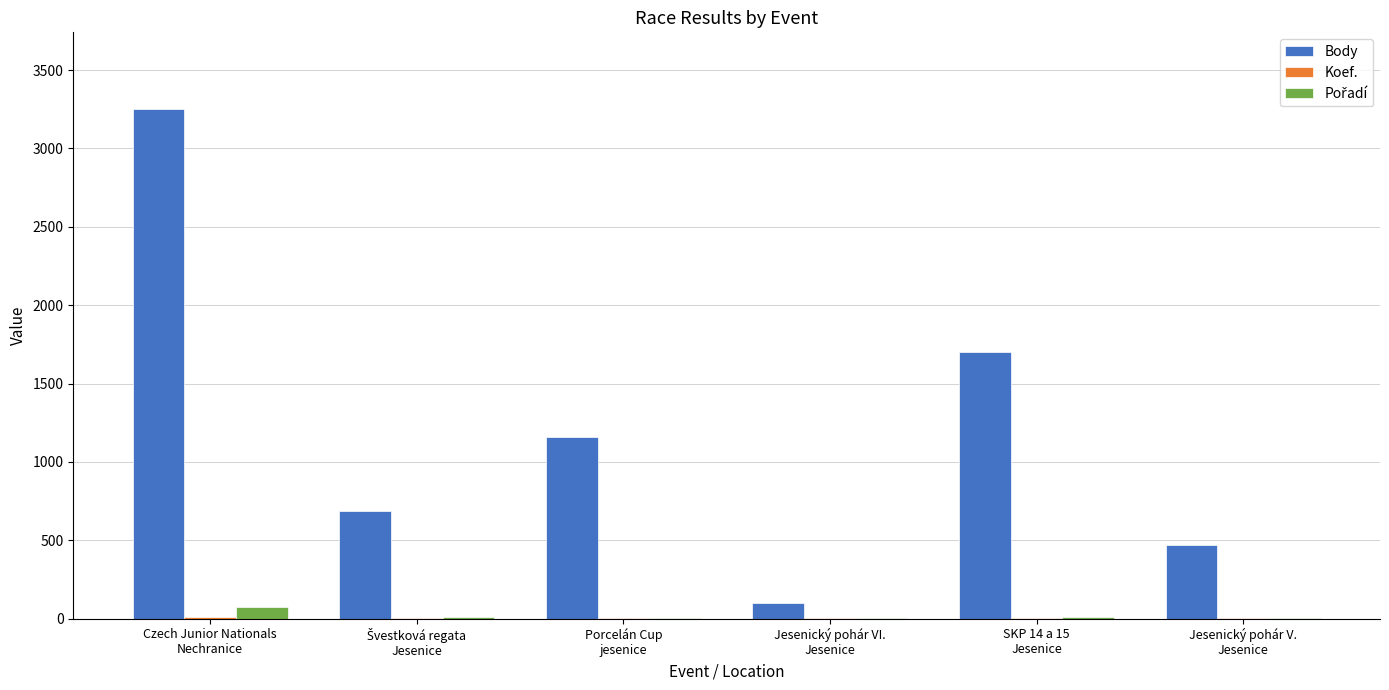

What is the maximum value for Body?

3253